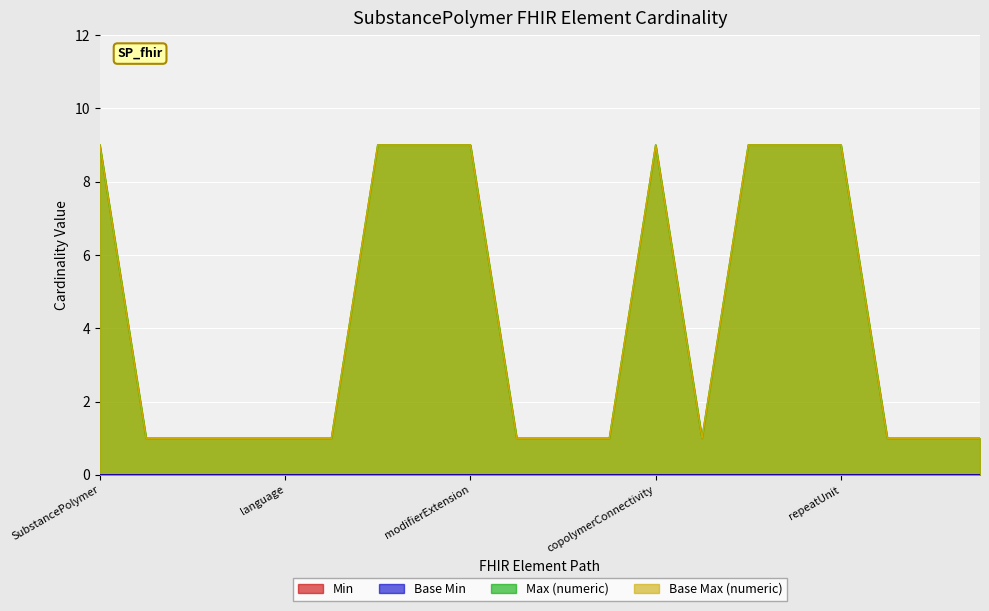

Which series has the largest range (max minus min)?

Max (numeric)